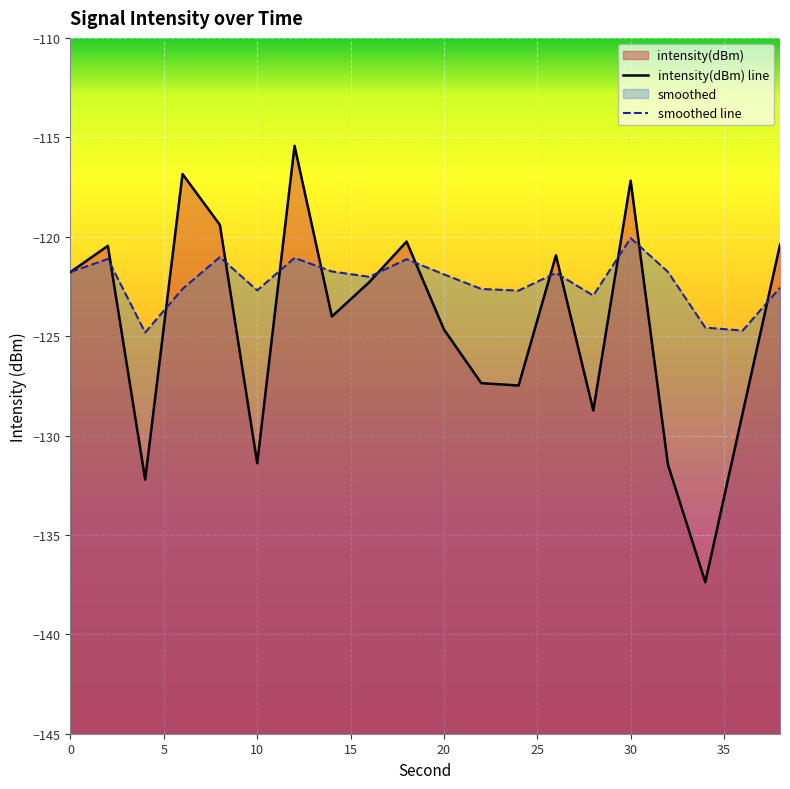

At 5, list the series in order from smallest to largest.

smoothed line, intensity(dBm) line